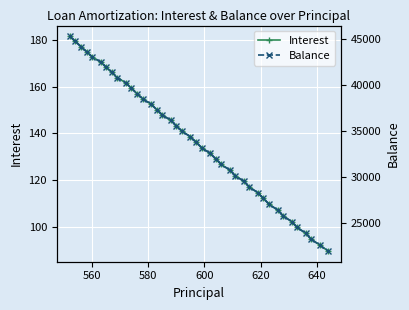

How many distinct data groups are displayed?

2